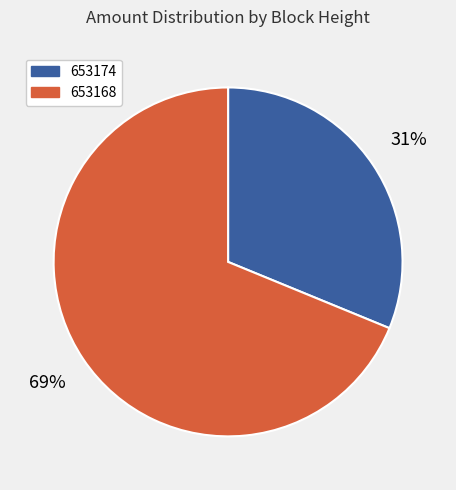

Rank the categories by value from lowest to highest.

653174, 653168